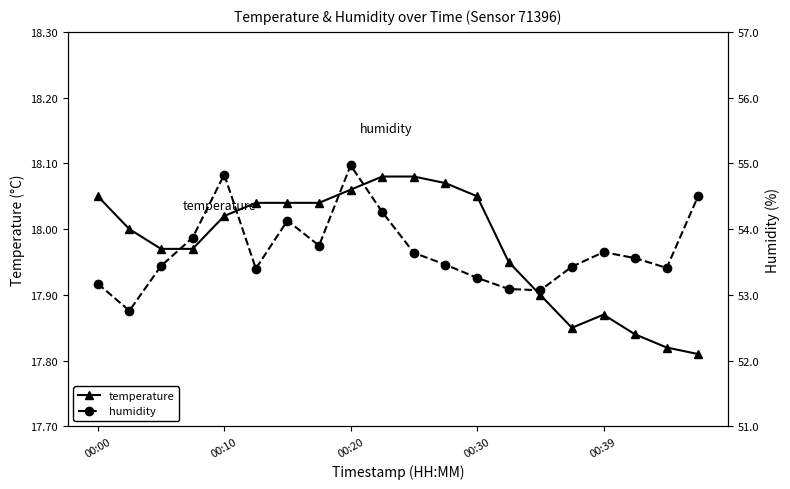

True or false: temperature has more than 0 points higher than both neighbors.

True